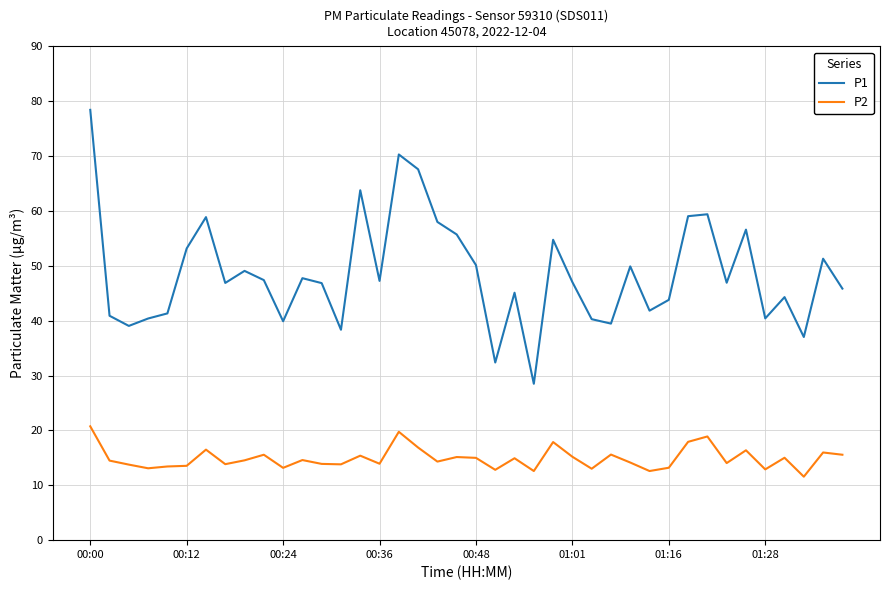

How many series are shown in this chart?

2